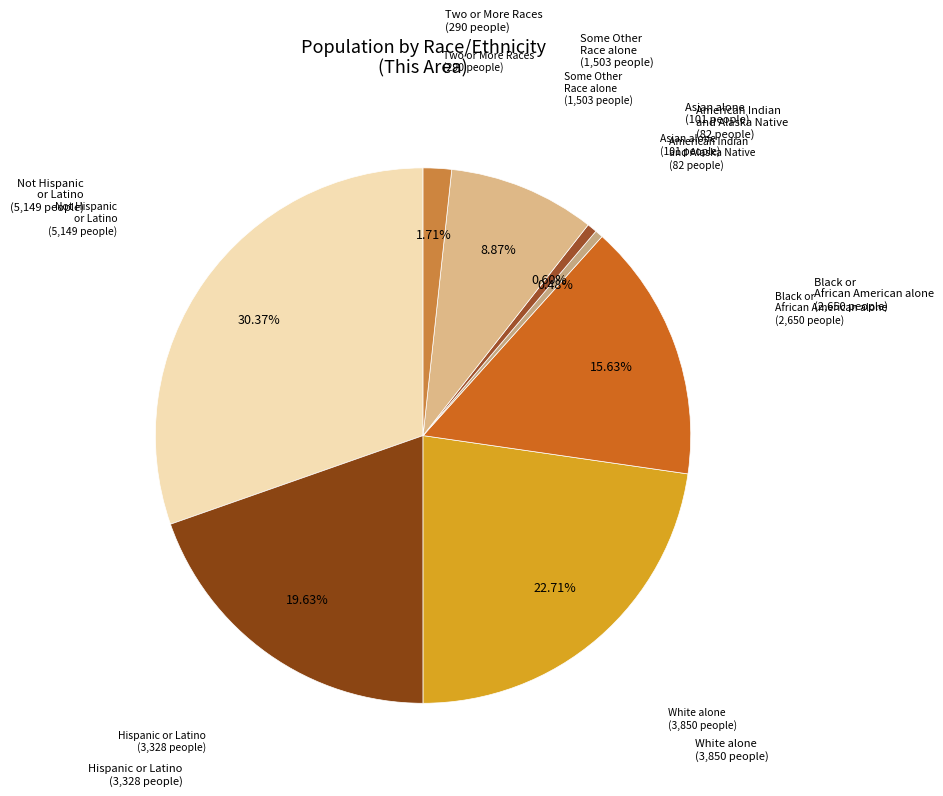

What is the ratio of the value at White alone to the value at Some Other Race alone?

2.6